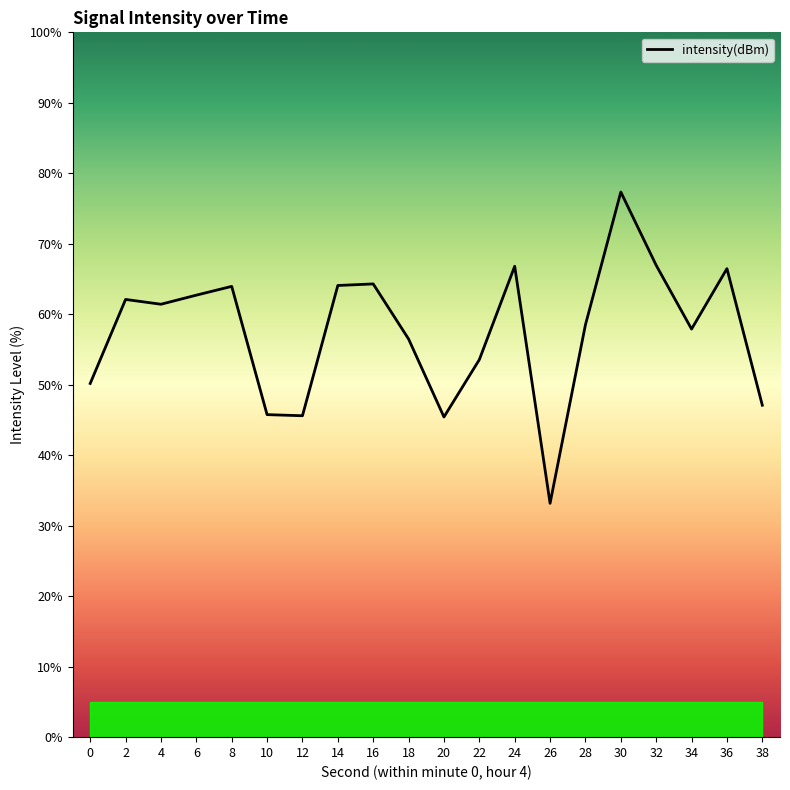

List the labels in order of value, smallest first.

26, 20, 12, 10, 38, 0, 22, 18, 34, 28, 4, 2, 6, 8, 14, 16, 36, 24, 32, 30